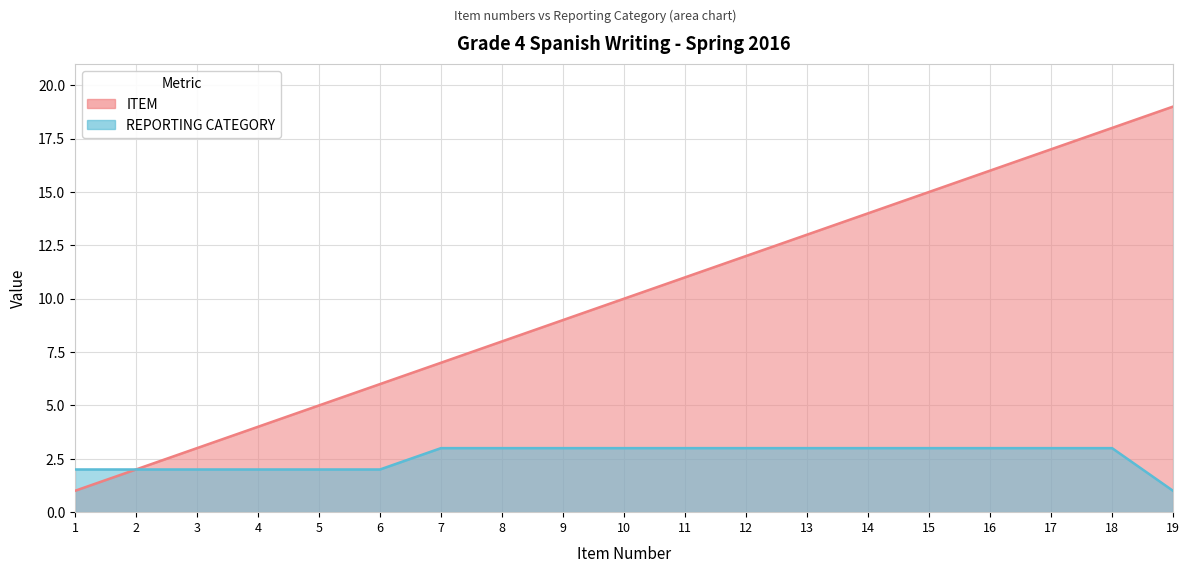

How many values in the ITEM series are below 10?

9